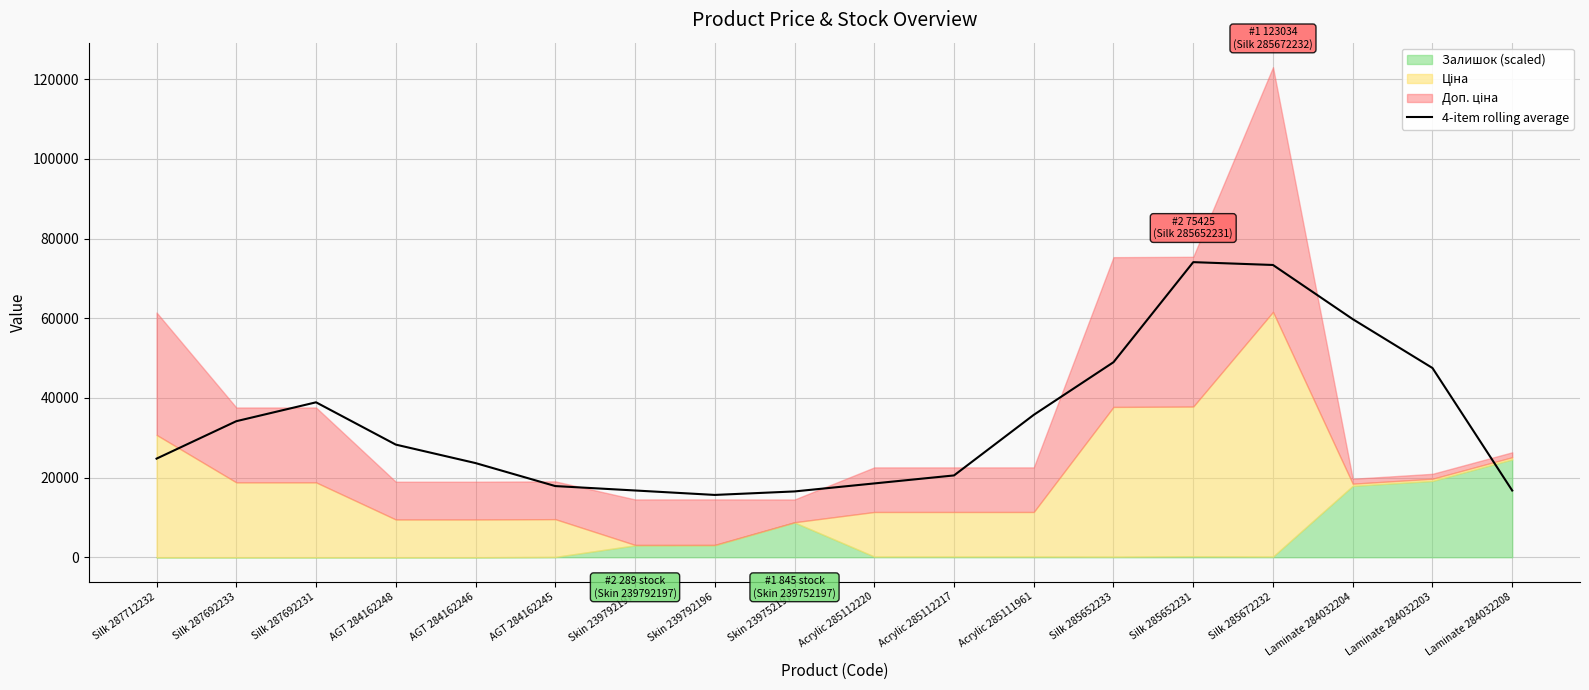

What is the value of the 12th point from the left?

35747.0